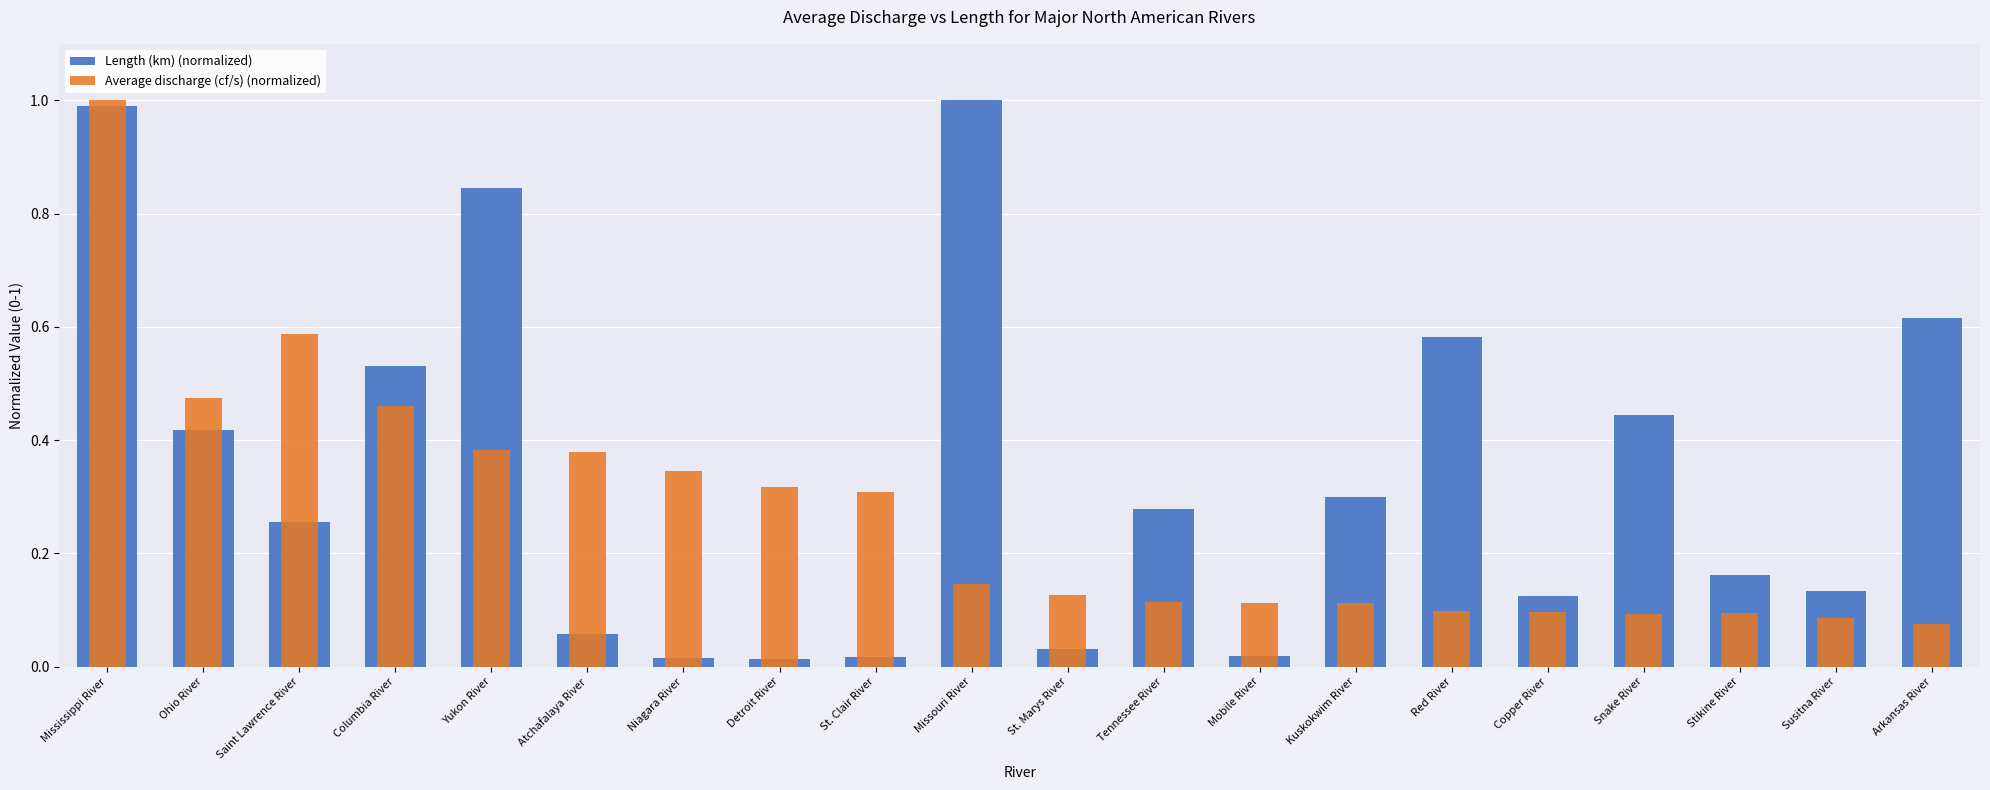

The Average discharge (cf/s) (normalized) series shows 0.3 at Saint Lawrence River. True or false?

False